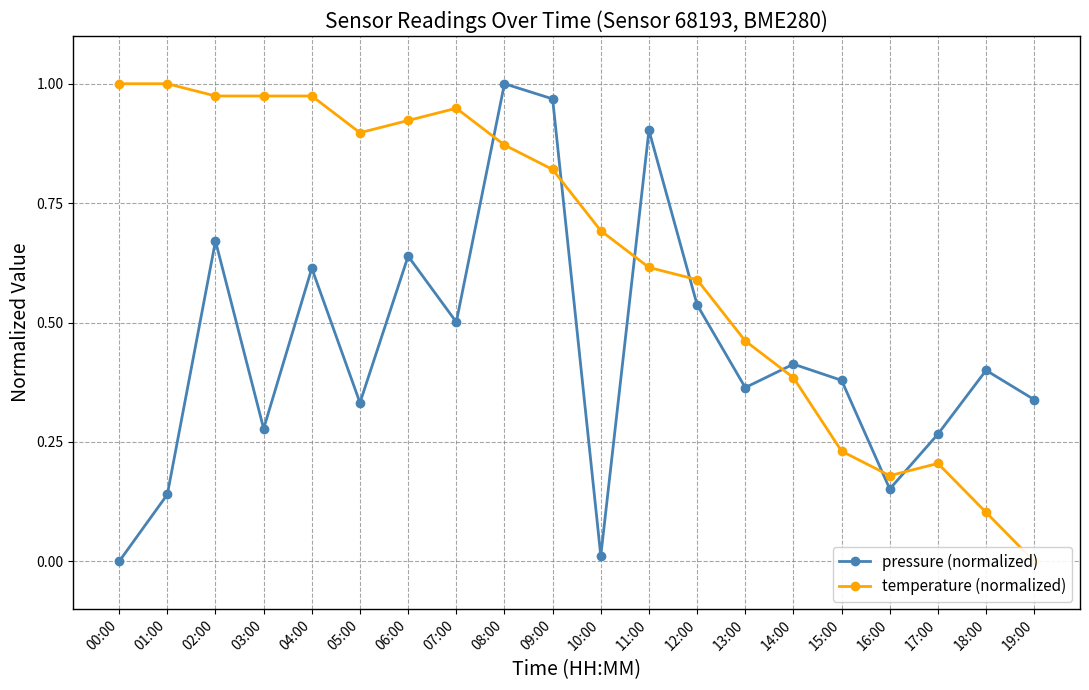

At which category does pressure (normalized) reach its first local peak?

02:00